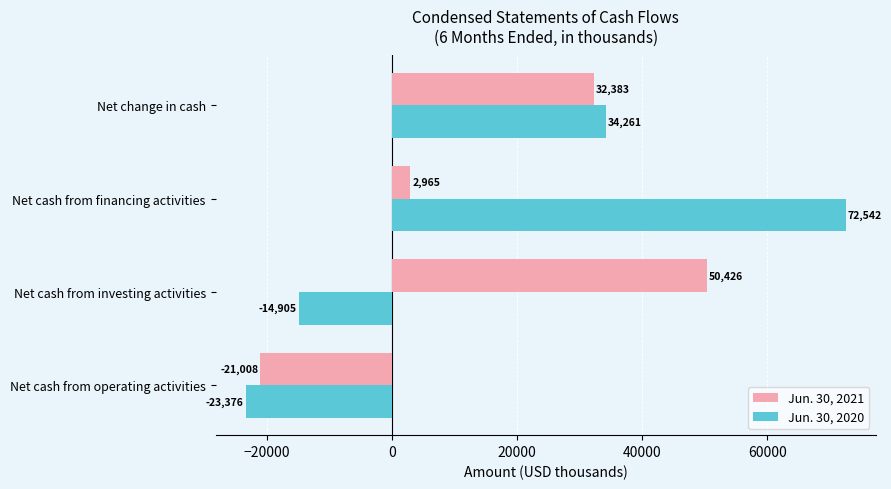

At which label is Jun. 30, 2020 closest to 24583?

Net change in cash